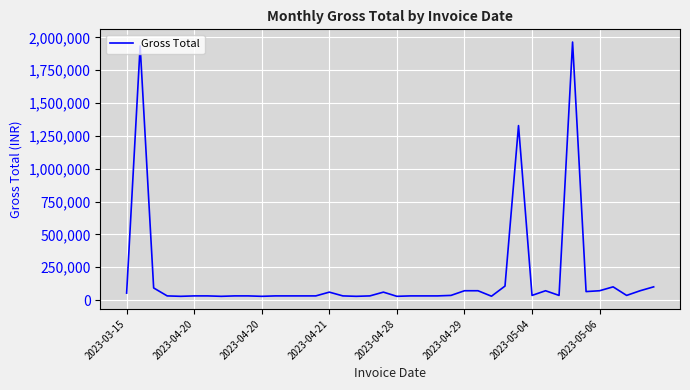

What is the difference between the maximum and minimum values?

1936456